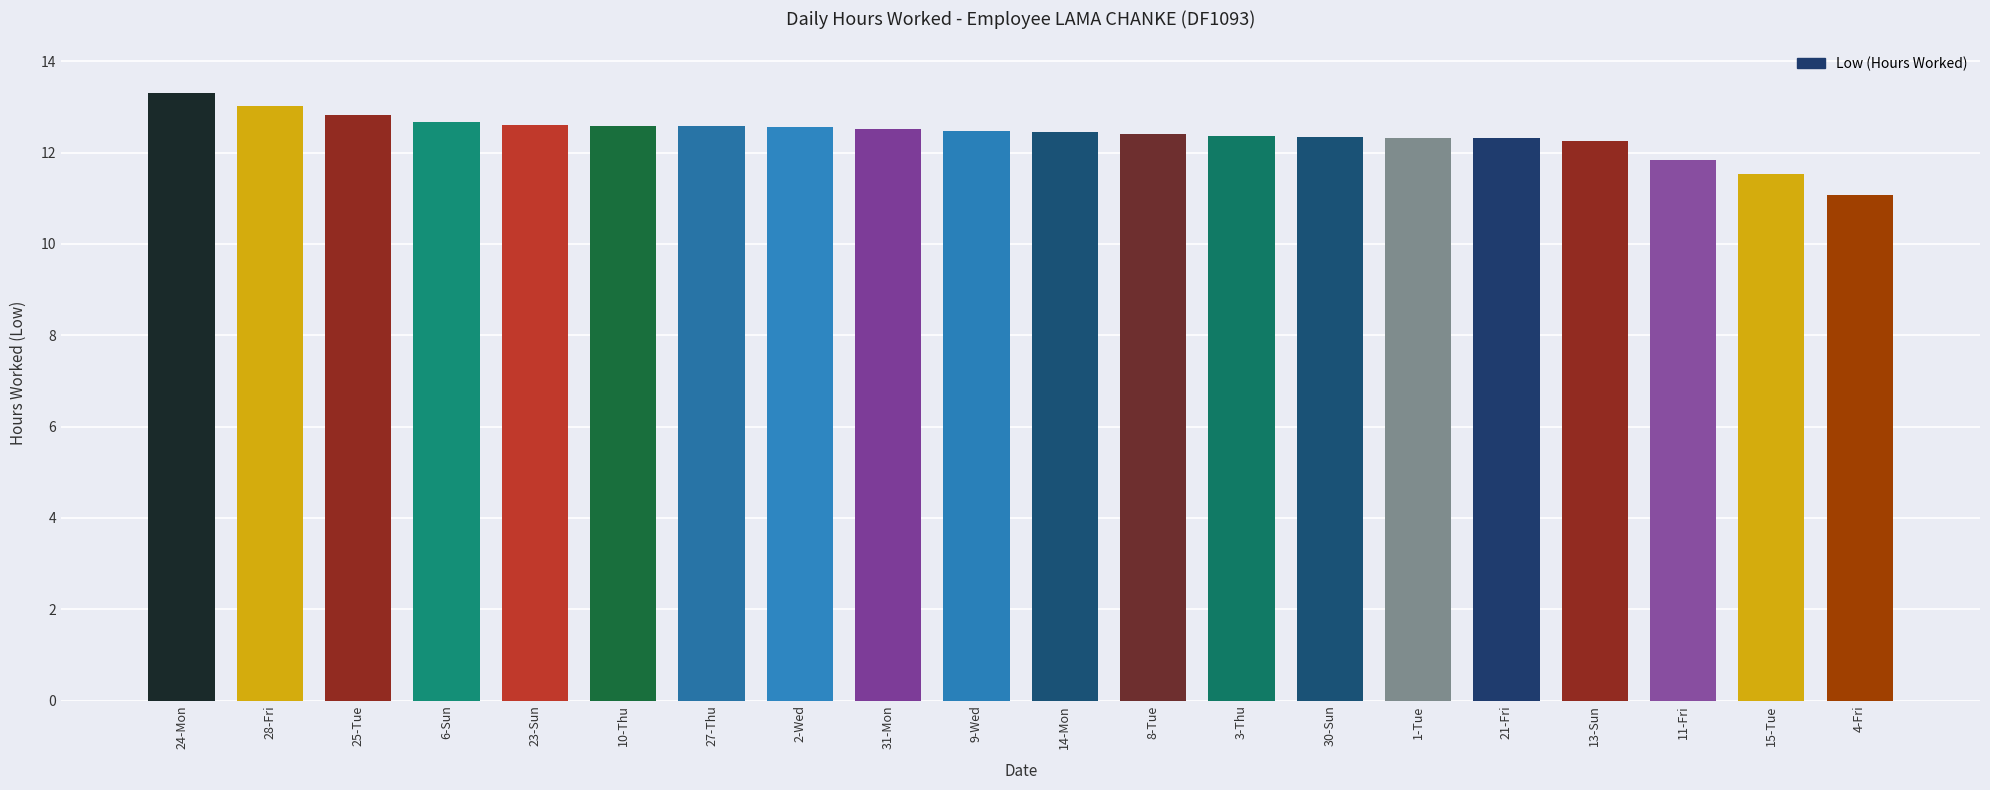

At which label does the data first exceed 12?

24-Mon